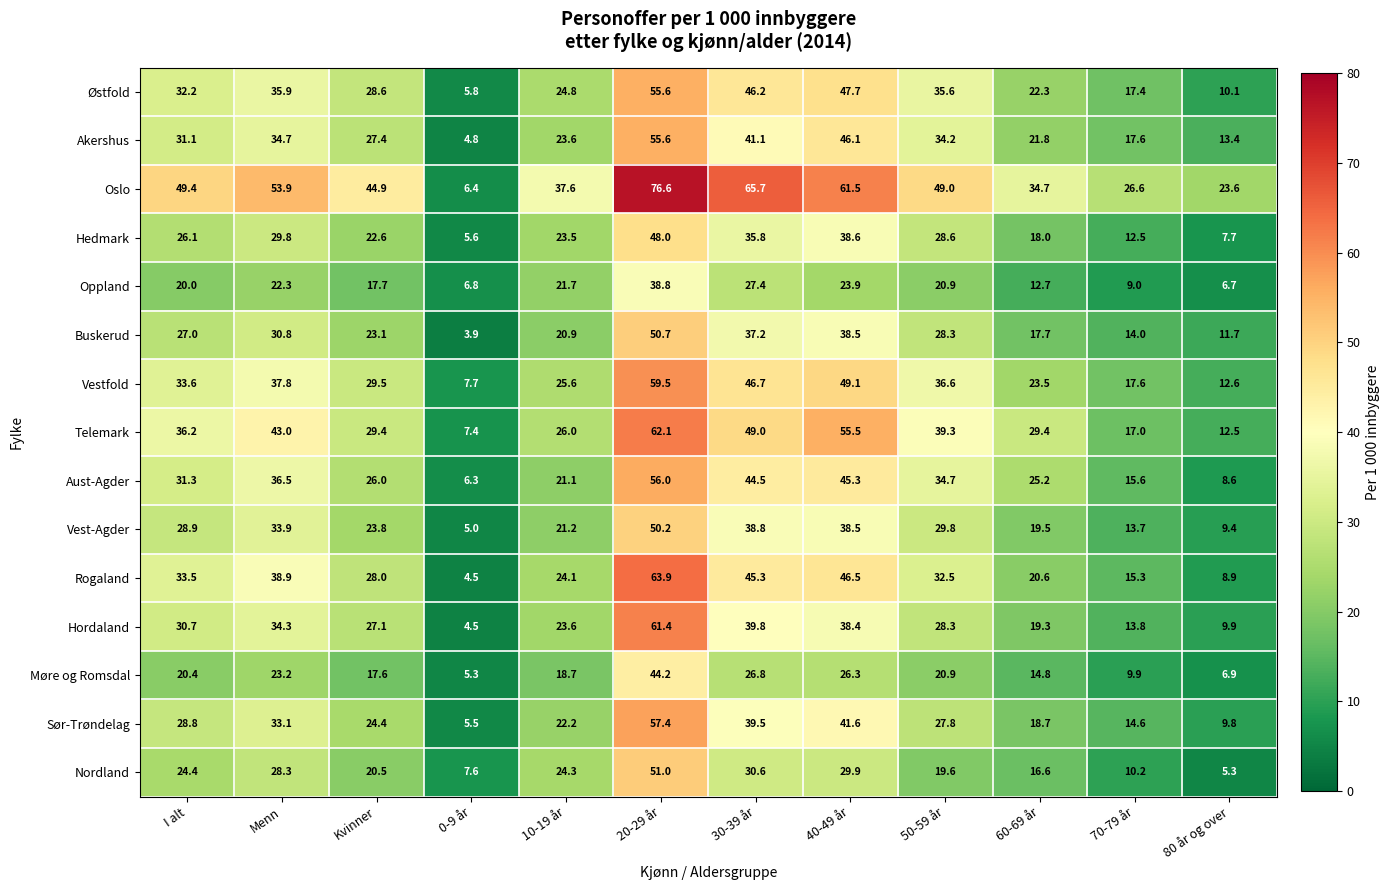

At which label is Telemark closest to 34?

I alt